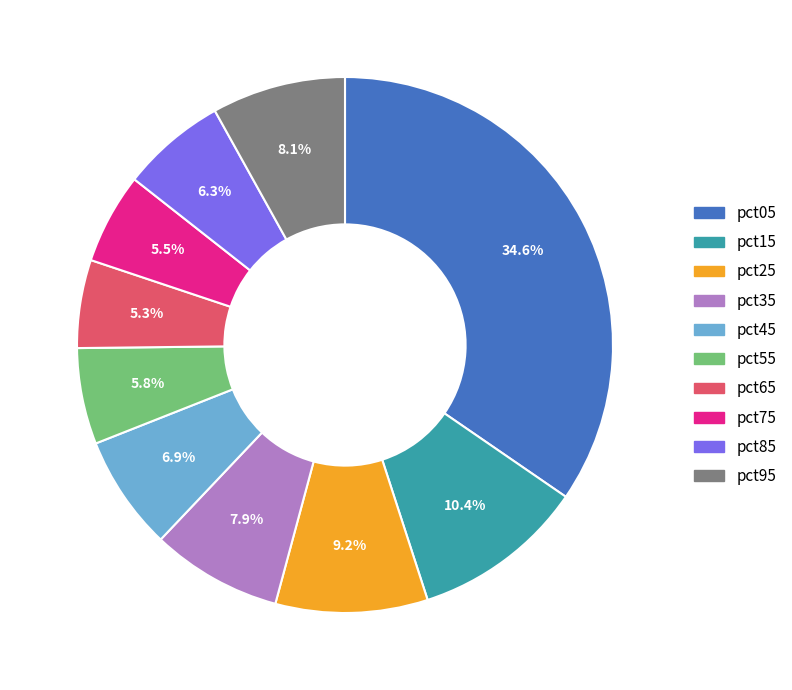

To the nearest percent, what portion does pct95 represent?

8%